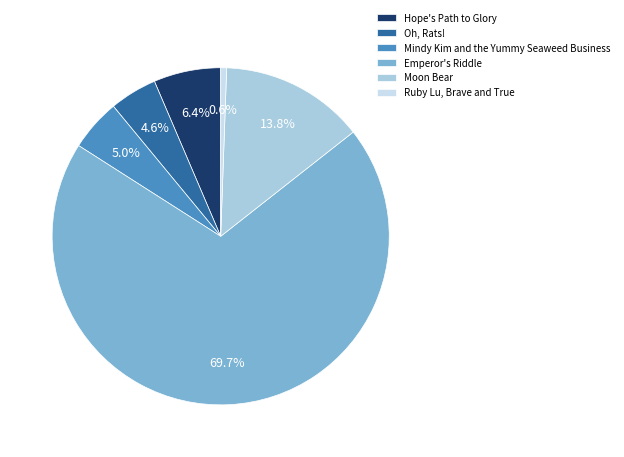

Is it true that Hope's Path to Glory is 12% of the pie?

False